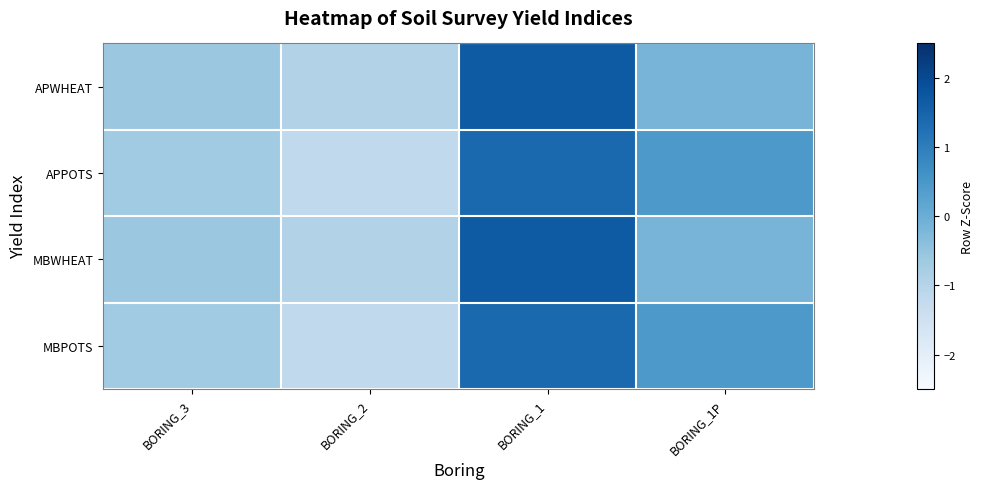

What is the spread (max minus min) of values at BORING_1?

0.3